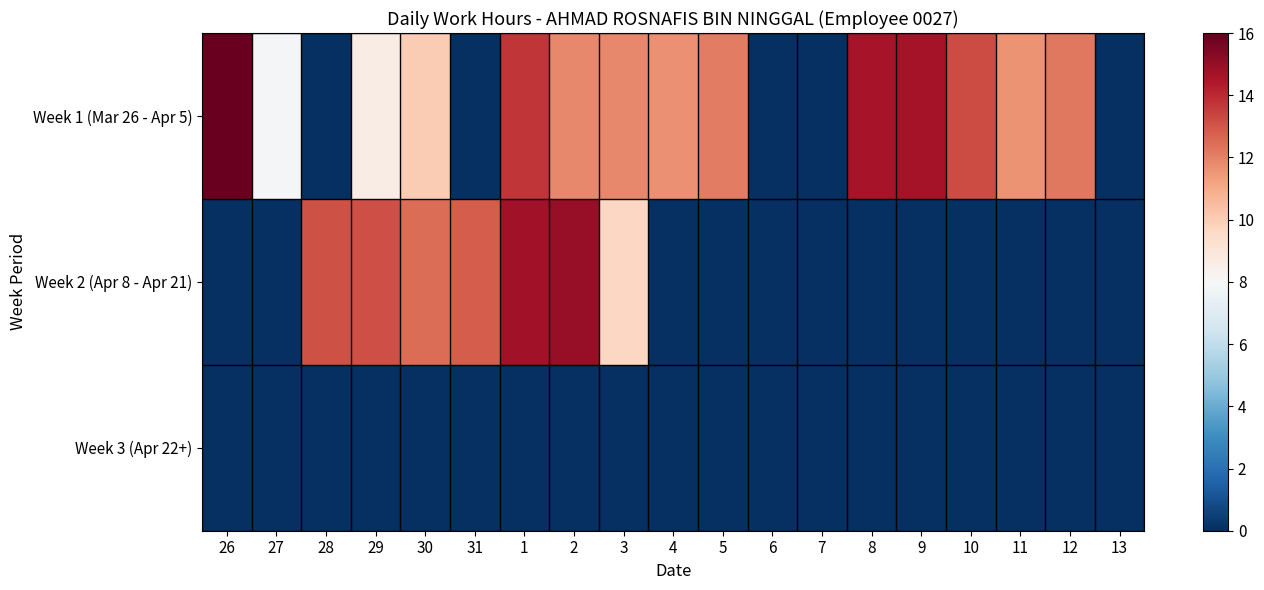

List the series in order of their peak value, lowest first.

Week 3 (Apr 22+), Week 2 (Apr 8 - Apr 21), Week 1 (Mar 26 - Apr 5)